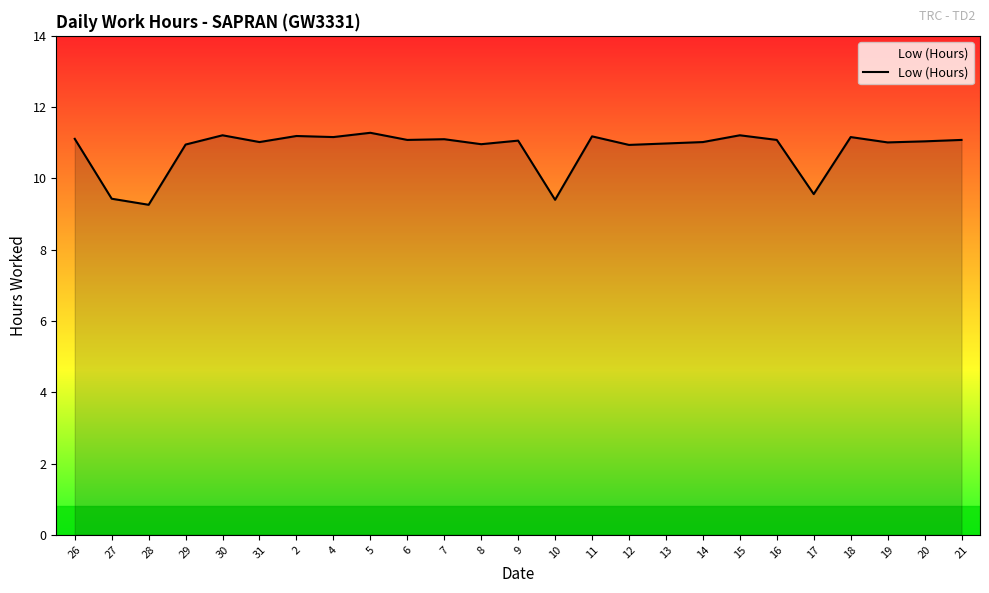

What is the smallest value displayed?

9.3